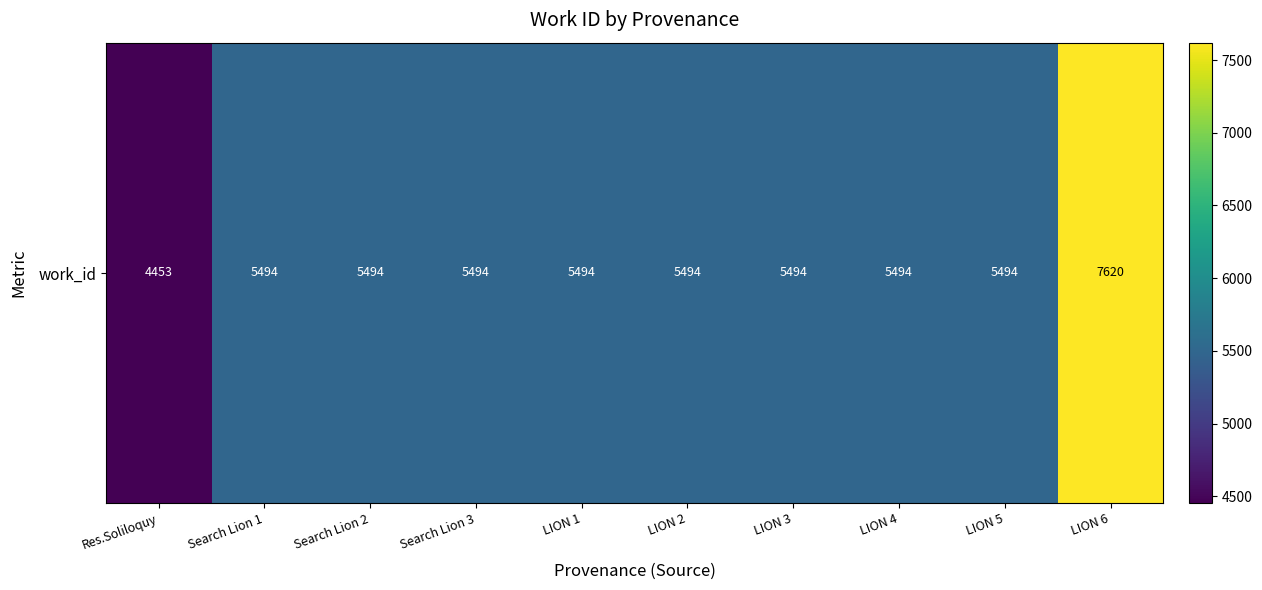

What is the greatest value displayed?

7620